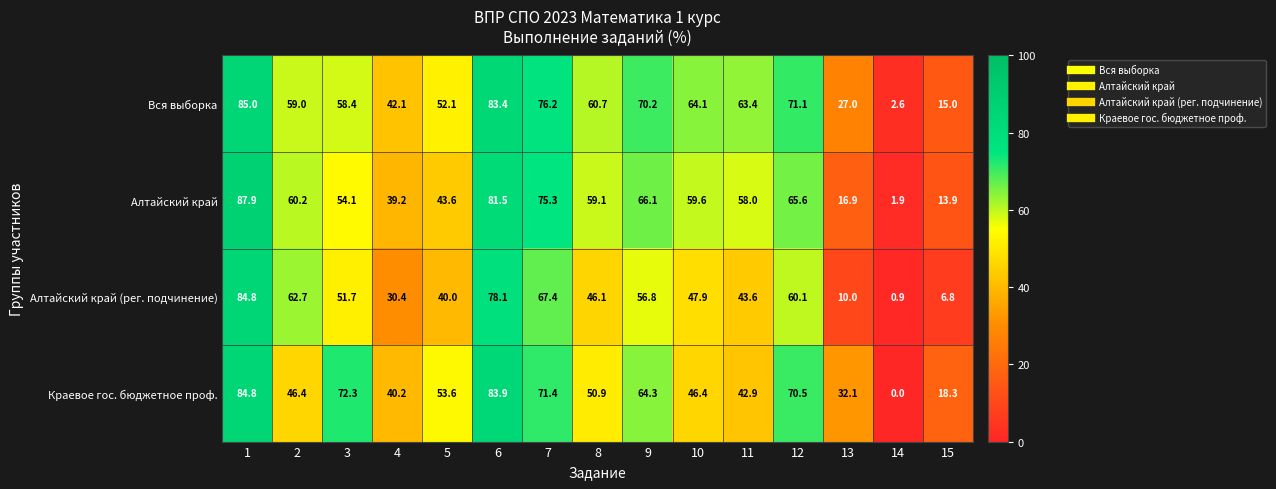

What is the difference between the maximum and second lowest values in the Краевое гос. бюджетное проф. series?

66.5